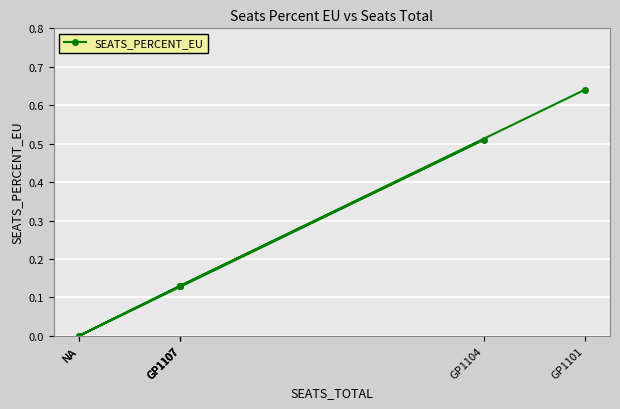

How many lines are shown in the chart?

1